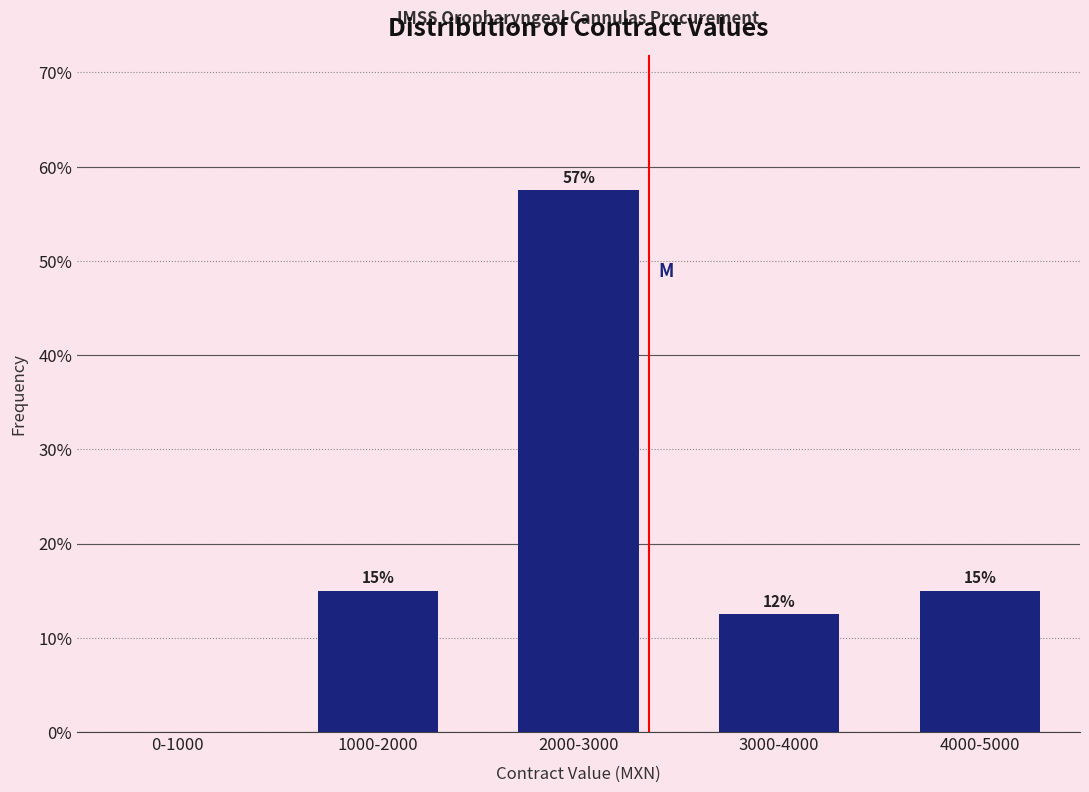

The value at 3000-4000 is 3.2. True or false?

False